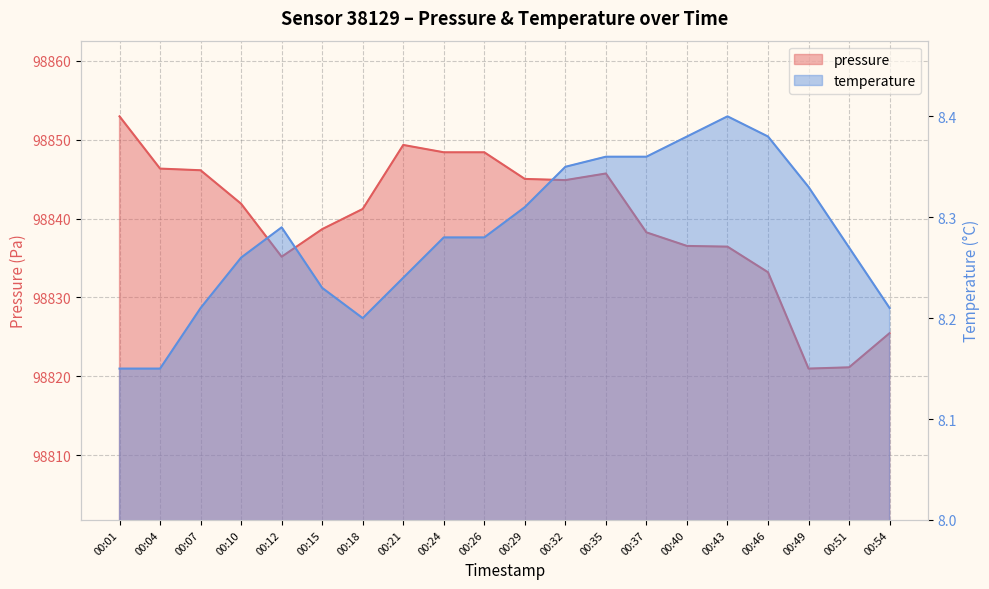

Reading left to right, what are all the values shown in this chart?

pressure: 00:01=98853.0	00:04=98846.3	00:07=98846.1	00:10=98841.9	00:12=98835.2	00:15=98838.7	00:18=98841.2	00:21=98849.3	00:24=98848.4	00:26=98848.4	00:29=98845.0	00:32=98844.9	00:35=98845.7	00:37=98838.2	00:40=98836.5	00:43=98836.4	00:46=98833.2	00:49=98821.0	00:51=98821.1	00:54=98825.5
temperature: 00:01=8.2	00:04=8.2	00:07=8.2	00:10=8.3	00:12=8.3	00:15=8.2	00:18=8.2	00:21=8.2	00:24=8.3	00:26=8.3	00:29=8.3	00:32=8.3	00:35=8.4	00:37=8.4	00:40=8.4	00:43=8.4	00:46=8.4	00:49=8.3	00:51=8.3	00:54=8.2